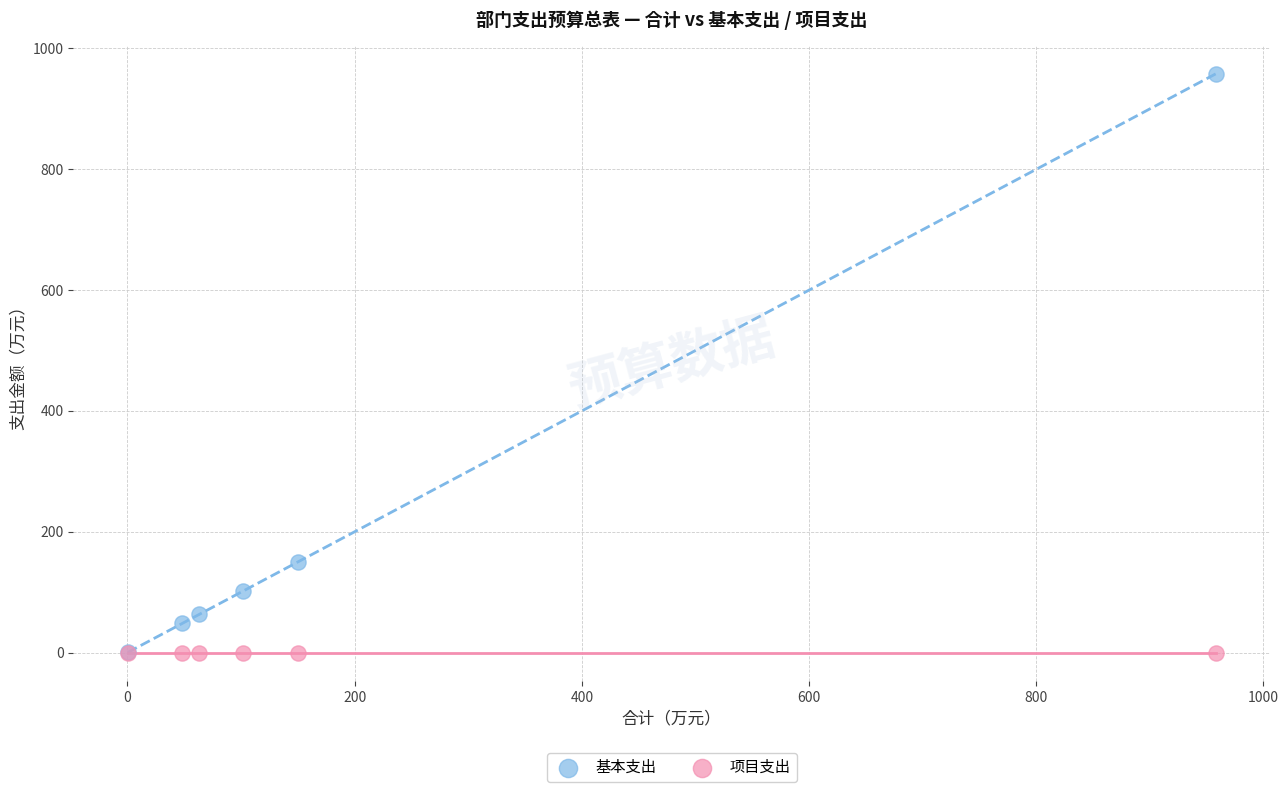

In the 基本支出 series, what Y value is closest to 479?

149.7